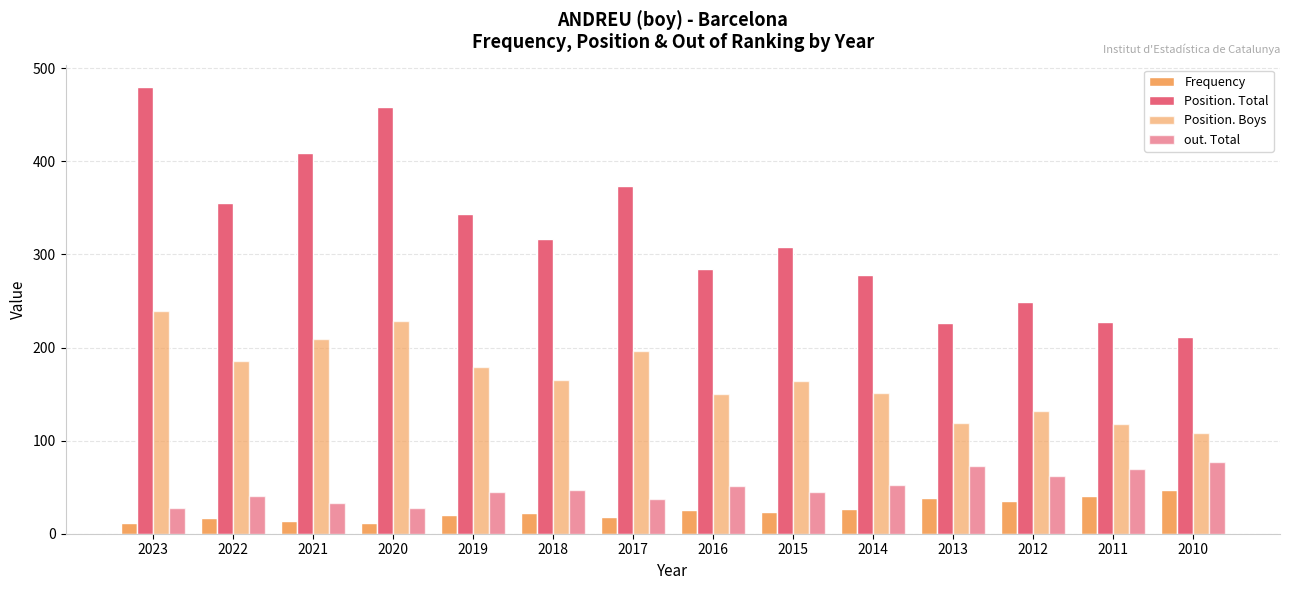

How many categories are shown in the chart?

14